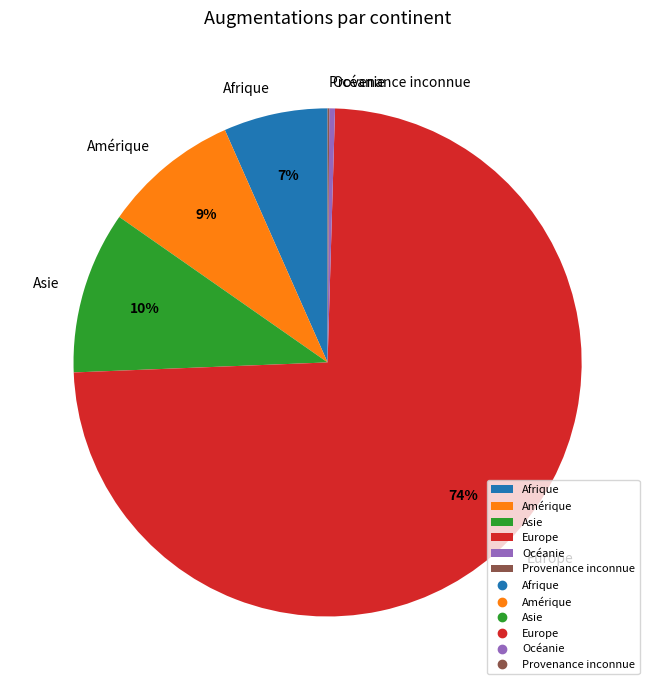

To the nearest percent, what portion does Amérique represent?

9%